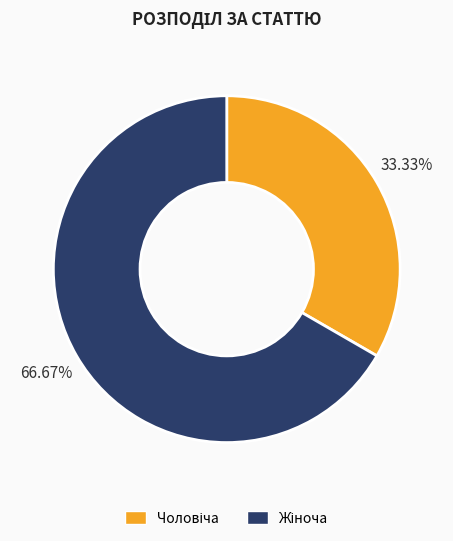

Is there a majority slice in this chart?

Yes